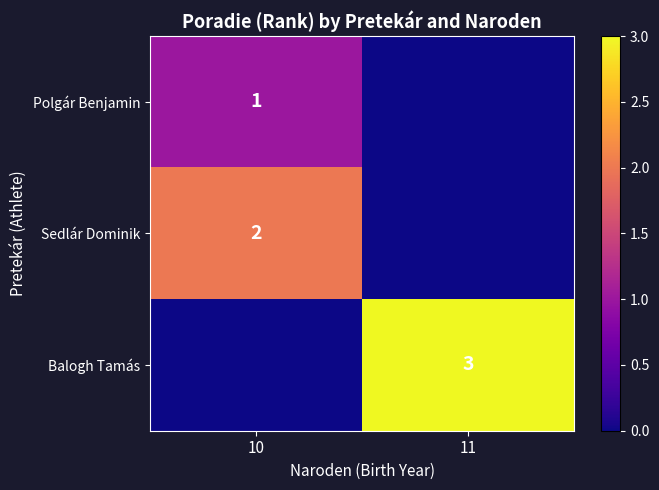

Which series has the largest total across all categories?

row_2